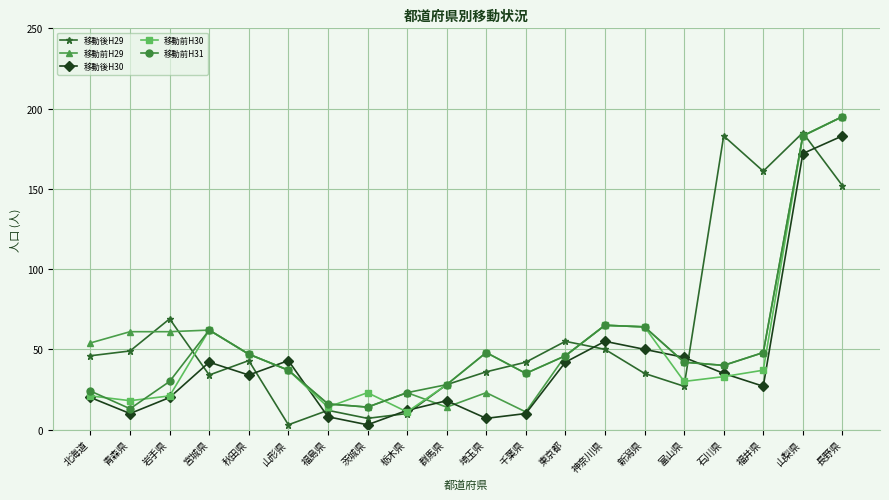

The 移動前H31 series shows 64 at 新潟県. True or false?

True